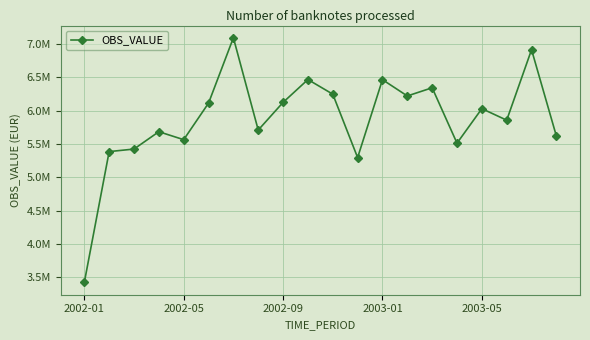

Does the chart display data point markers on the line(s)?

Yes